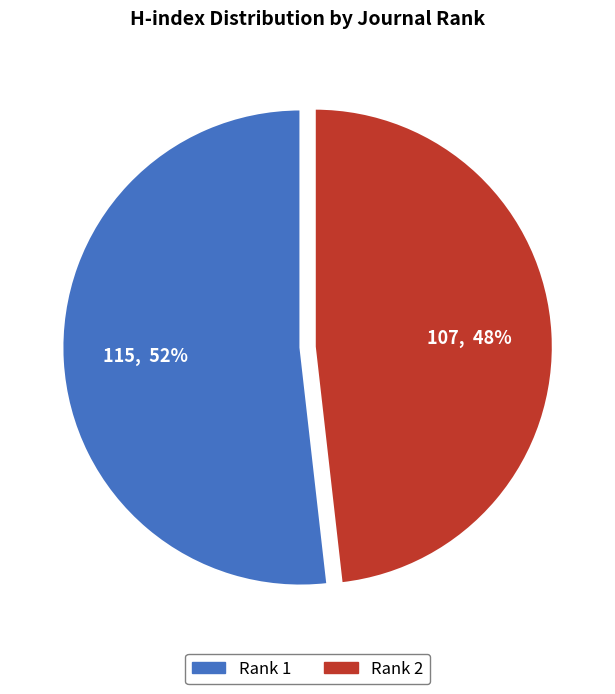

Does any single category account for the majority?

Yes